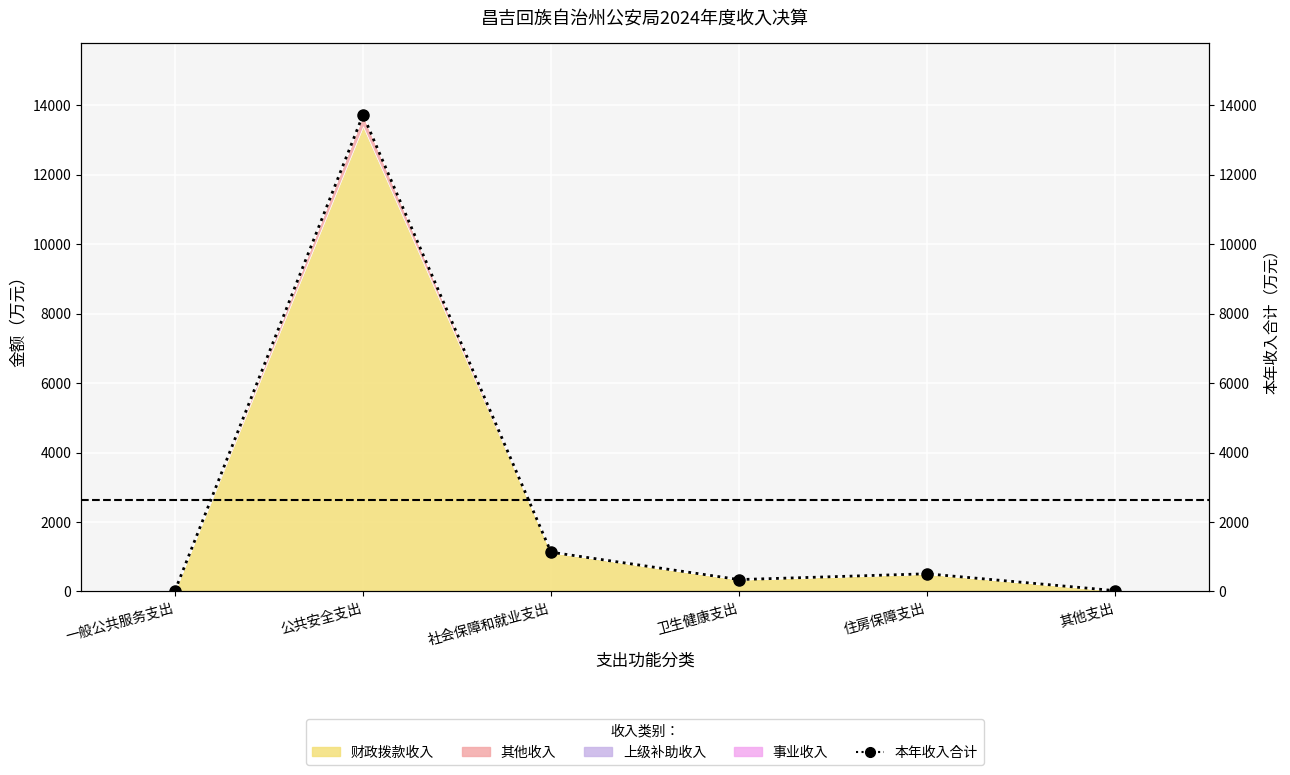

Rank the categories by value from highest to lowest.

公共安全支出, 社会保障和就业支出, 住房保障支出, 卫生健康支出, 一般公共服务支出, 其他支出